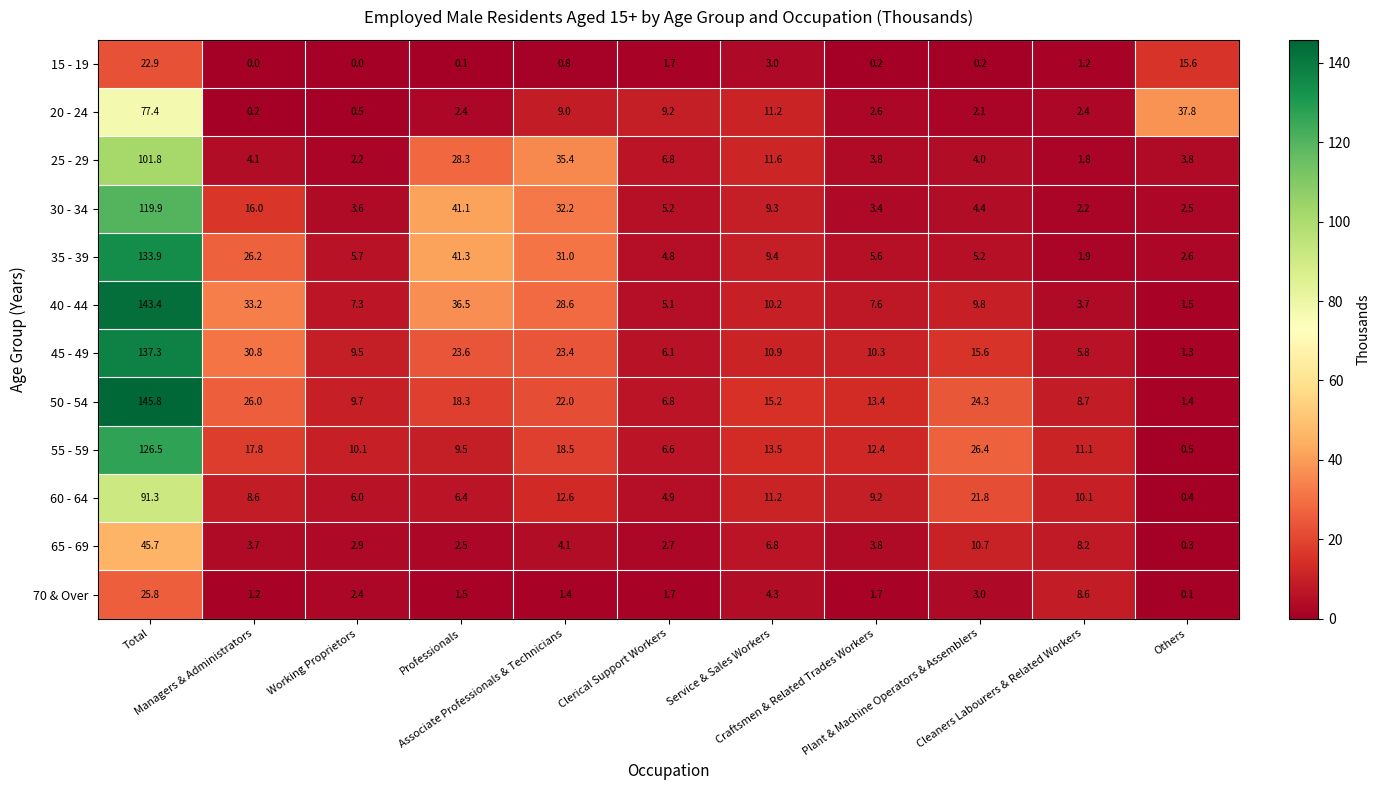

List the series in order of their peak value, lowest first.

15 - 19, 70 & Over, 65 - 69, 20 - 24, 60 - 64, 25 - 29, 30 - 34, 55 - 59, 35 - 39, 45 - 49, 40 - 44, 50 - 54